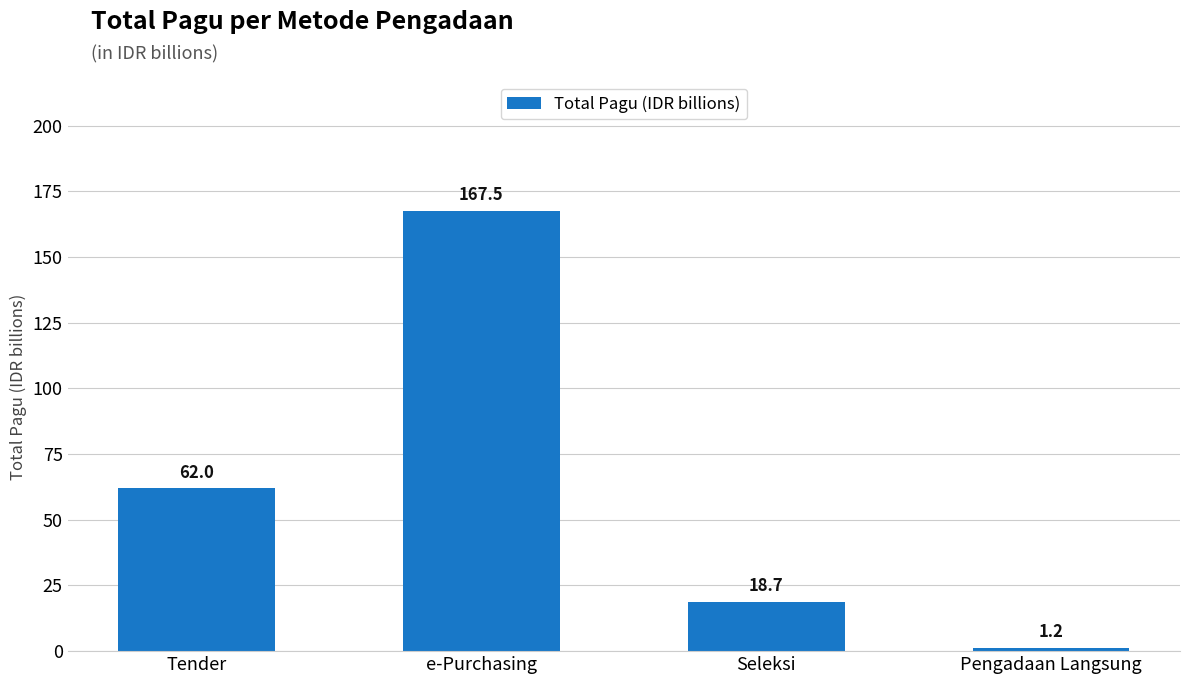

How many bars are there in total?

4